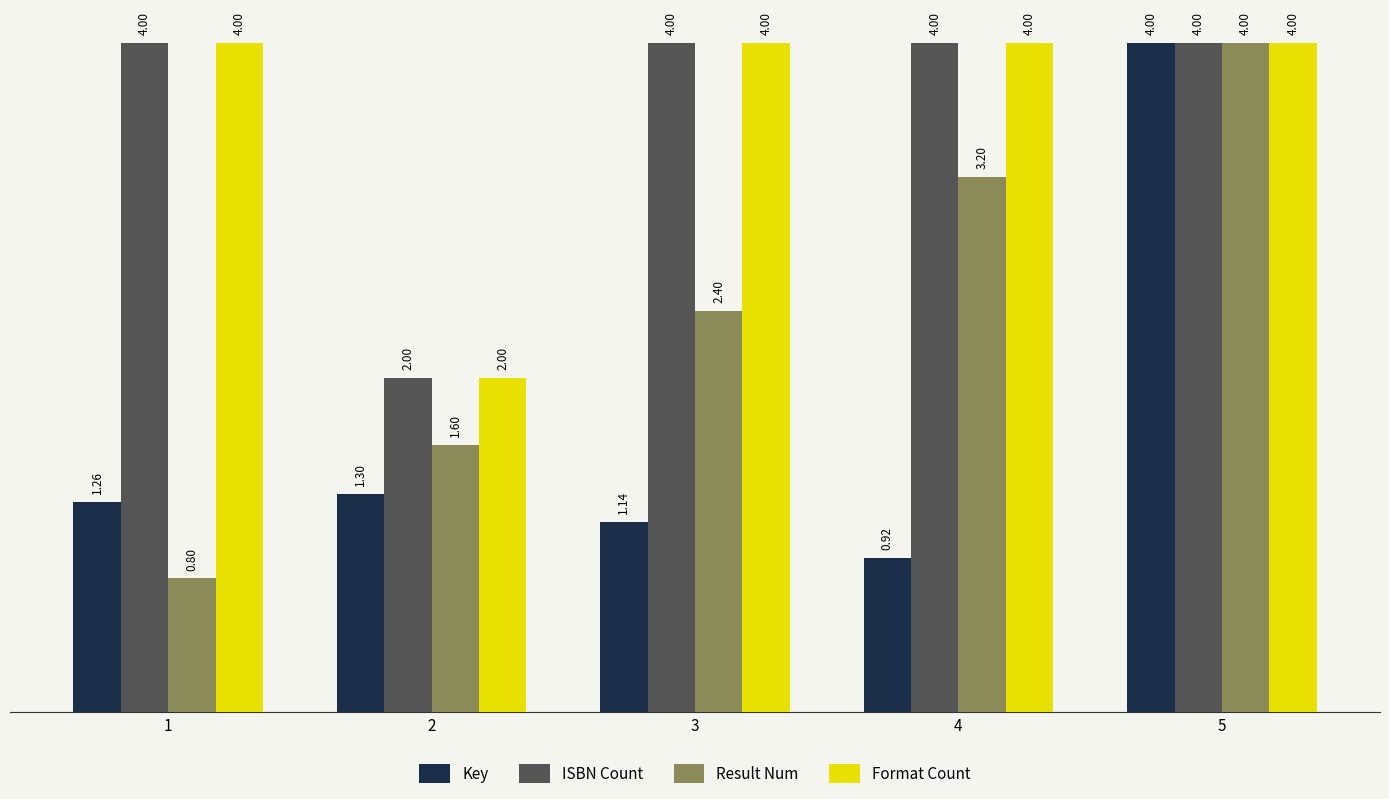

How many series are shown in this chart?

4